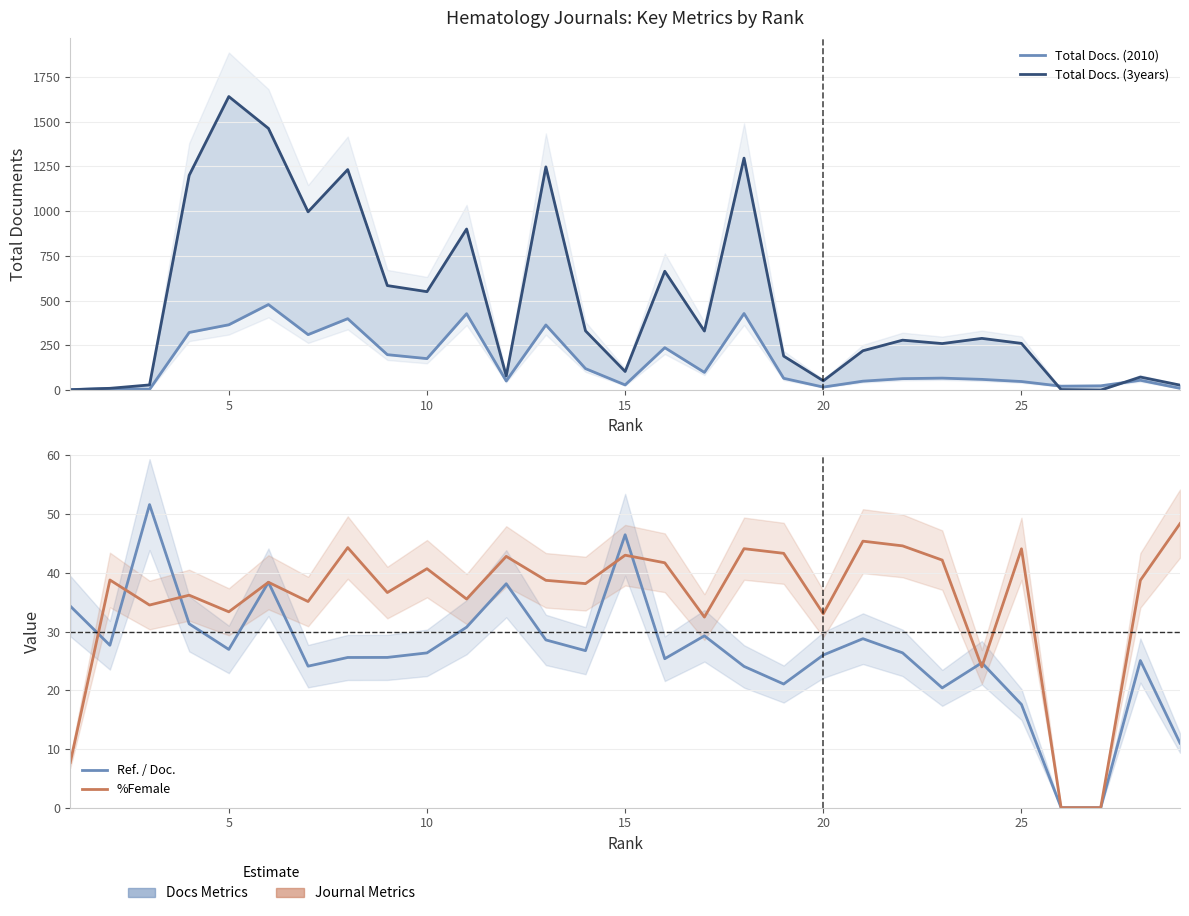

Rank the series by their maximum value, from lowest to highest.

%Female, Ref. / Doc., Total Docs. (2010), Total Docs. (3years)